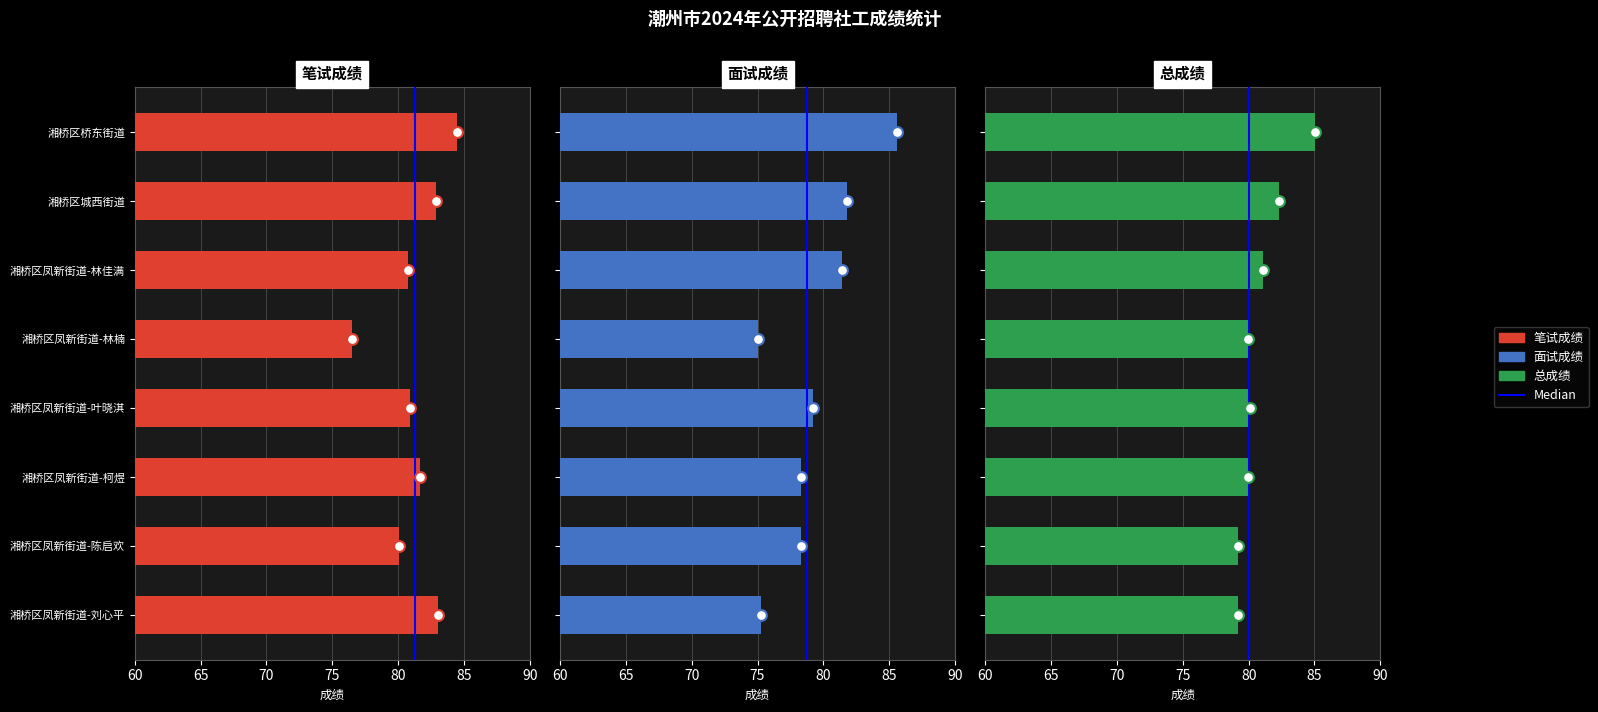

What are all the series names shown in the legend?

笔试成绩, 面试成绩, 总成绩